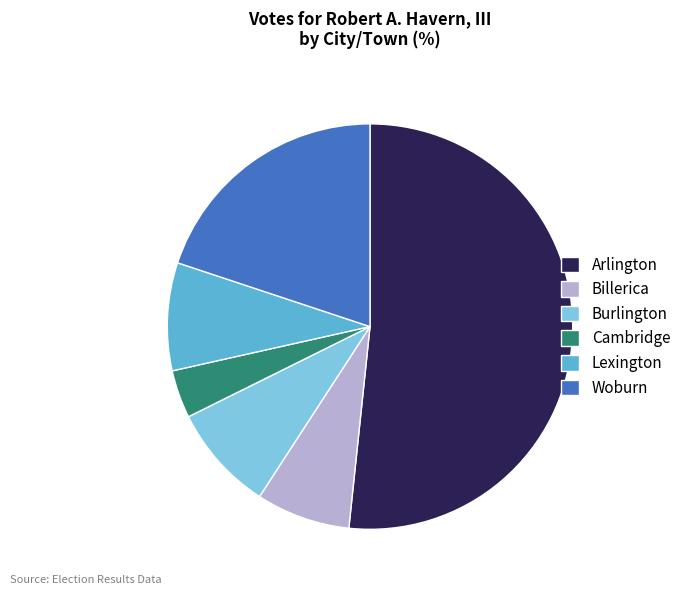

What is the largest slice in the pie chart?

Arlington